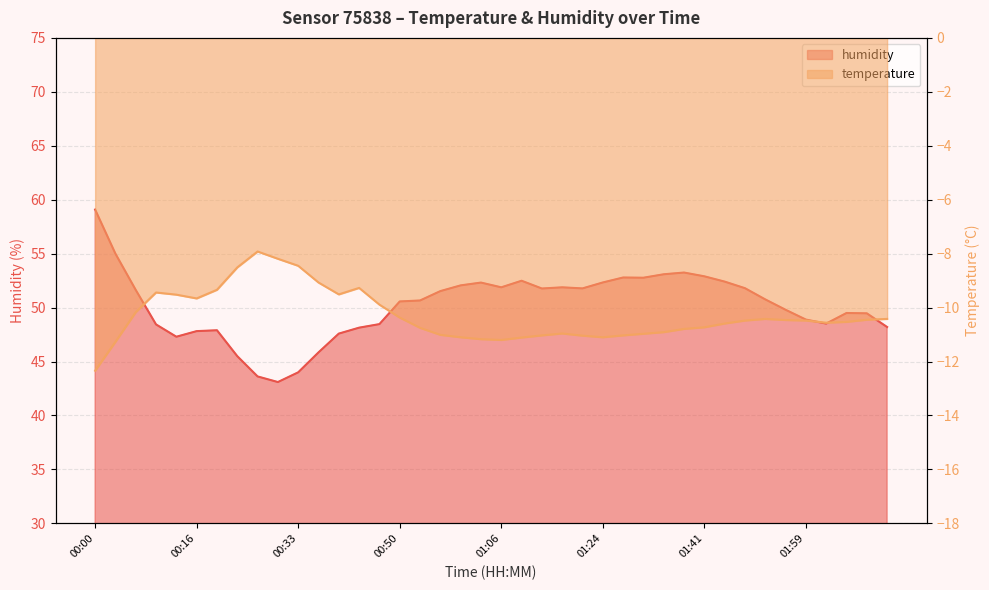

What is the difference between the humidity values at 02:05 and 01:41?

3.4